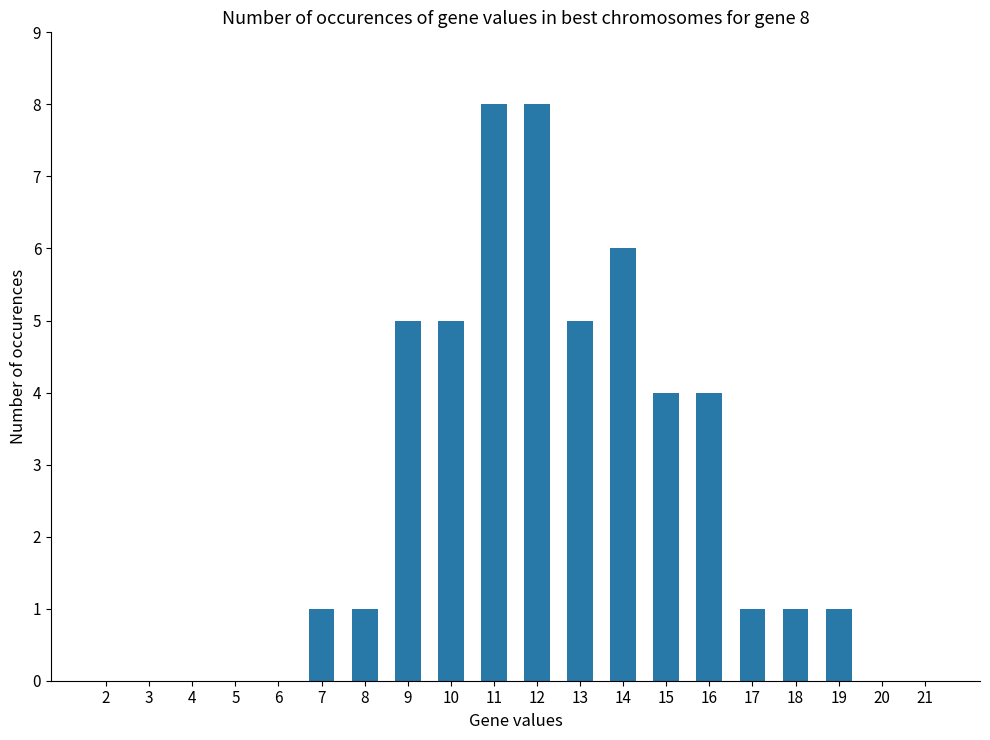

The value at 11 is 8. True or false?

True